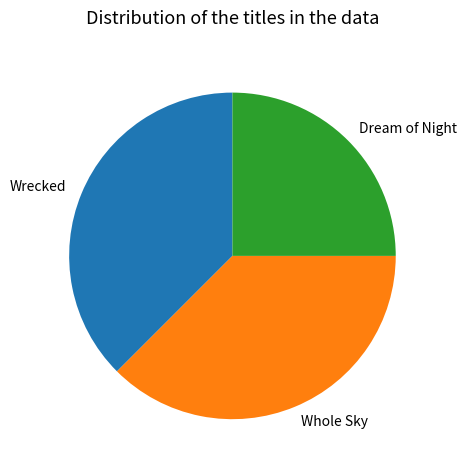

Which slice is the smallest?

Dream of Night